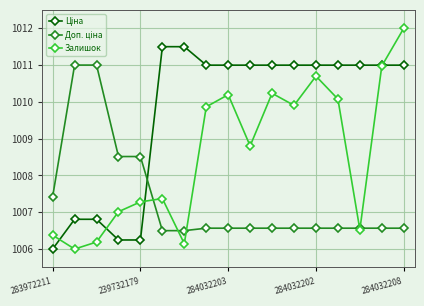

What is the average value of the Залишок series?

1008.6